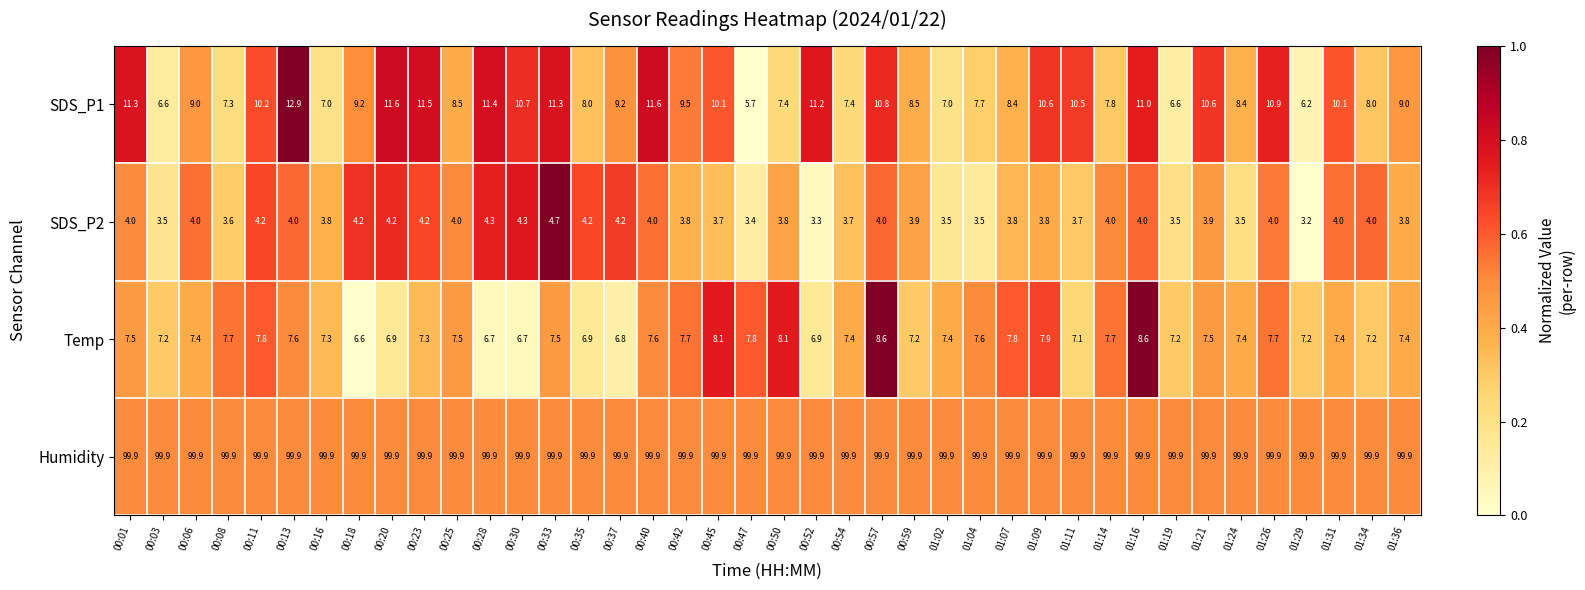

Is the value of SDS_P2 at 00:40 greater than the value of Humidity at 00:20?

No